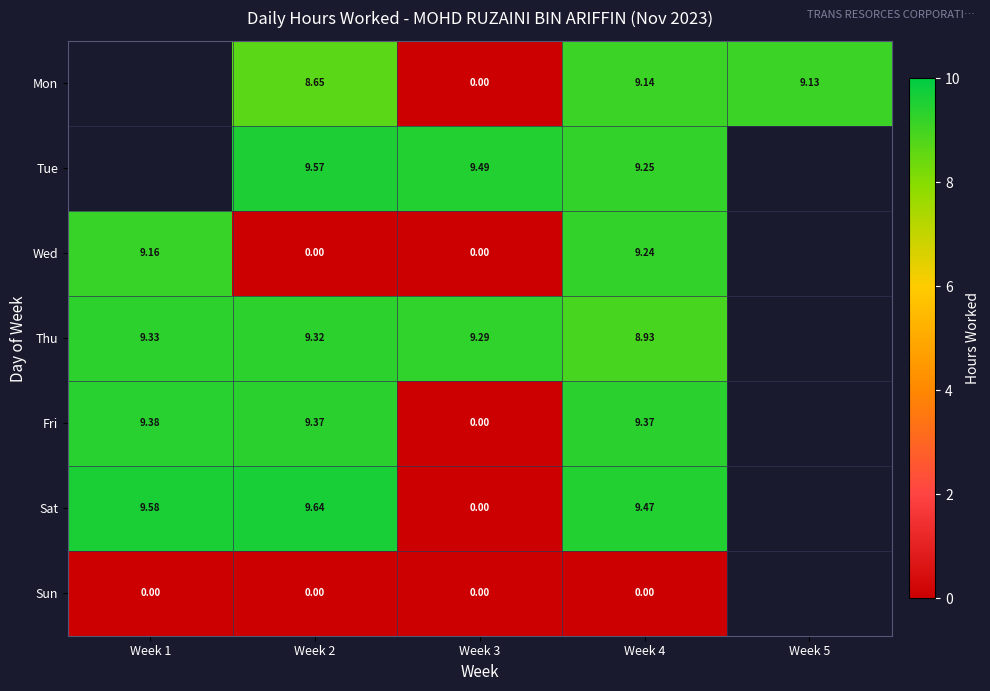

Is it true that Tue equals 6.5 at Week 3?

False